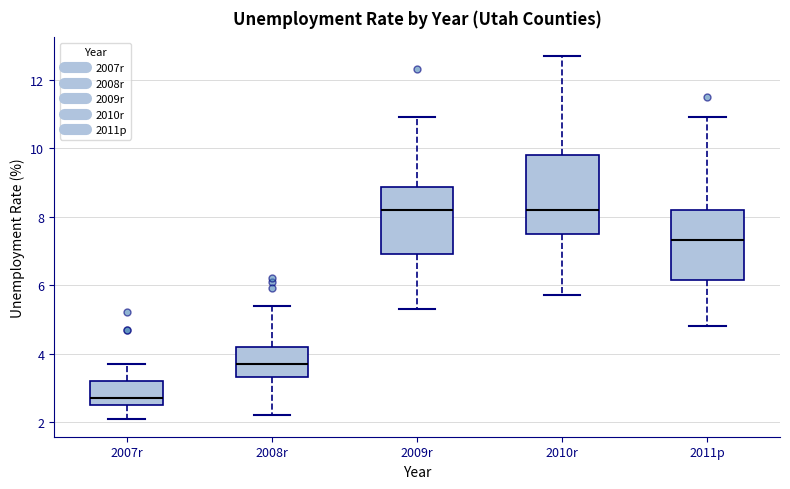

Where is the lower edge of the box for 2008r on the y-axis? The values are not printed on the chart, so give them approximately, as read against the axis.

3.4